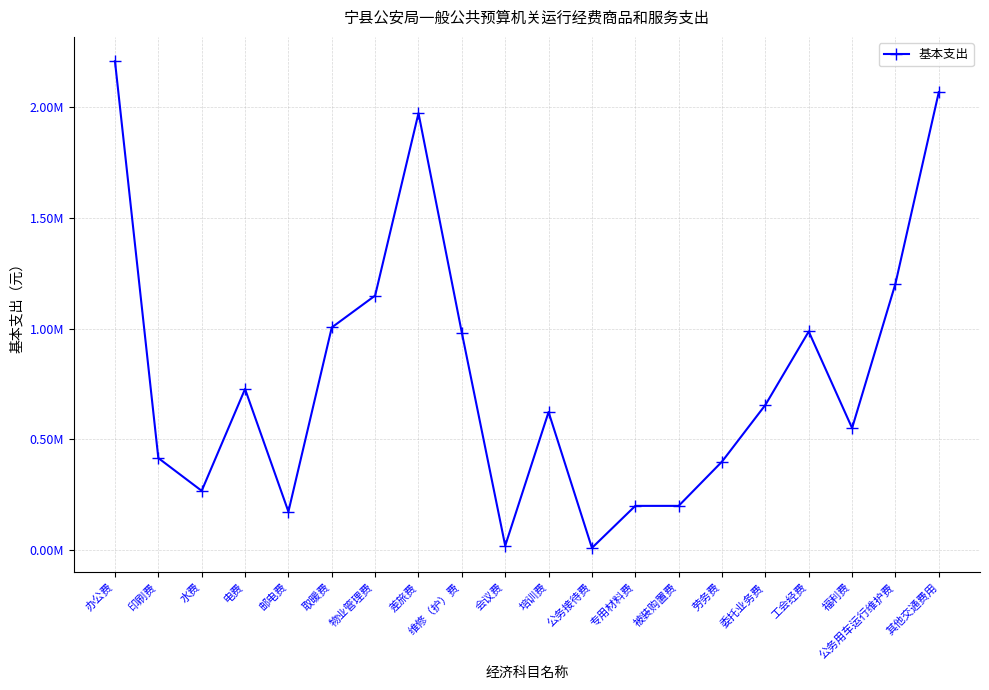

Is this an area chart (filled region under the line)?

No